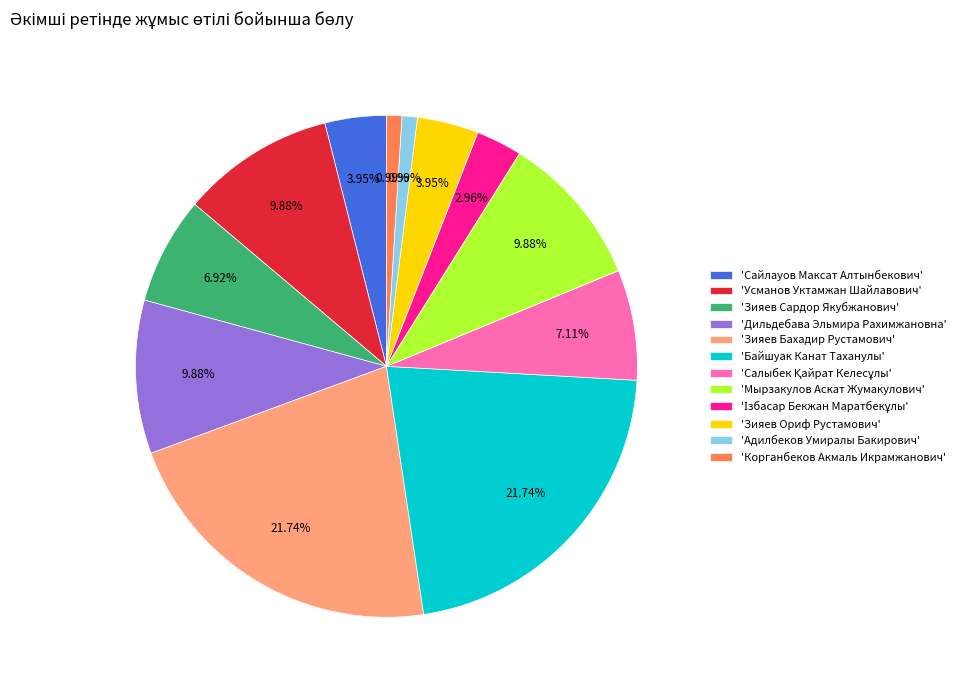

Which has a higher value, 'Сайлауов Максат Алтынбекович' or 'Дильдебава Эльмира Рахимжановна'?

'Дильдебава Эльмира Рахимжановна'